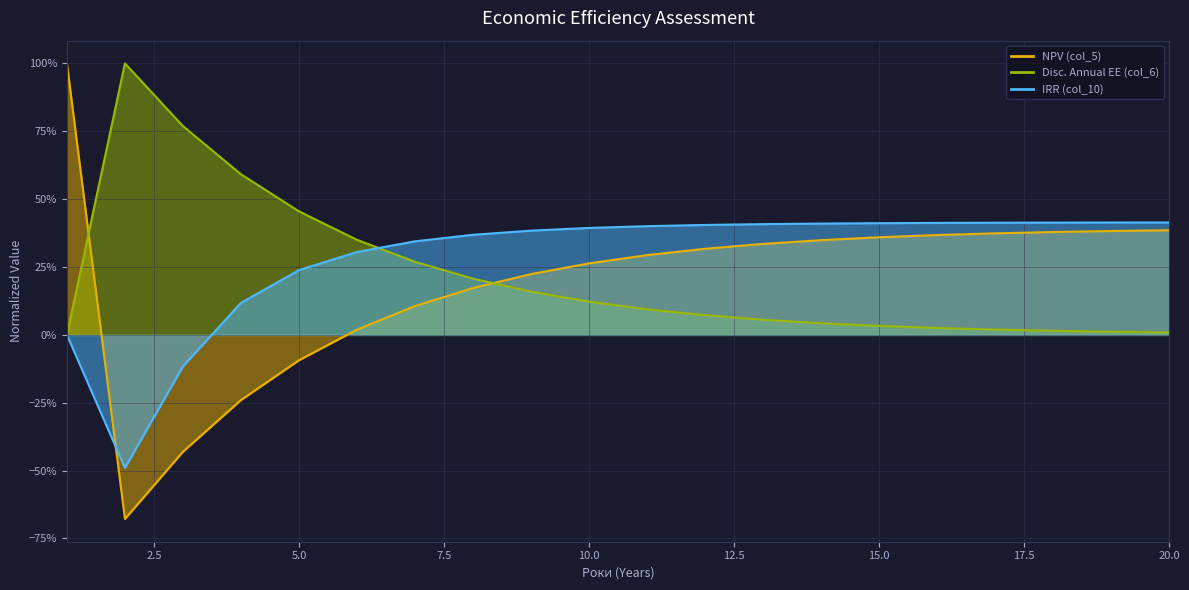

Reading right to left, transcribe all the data shown in this chart.

NPV (col_5): 20=0.4	19=0.4	18=0.4	17=0.4	16=0.4	15=0.4	14=0.3	13=0.3	12=0.3	11=0.3	10=0.3	9=0.2	8=0.2	7=0.1	6=0.0	5=-0.1	4=-0.2	3=-0.4	2=-0.7	1=1.0
Disc. Annual EE (col_6): 20=0.0	19=0.0	18=0.0	17=0.0	16=0.0	15=0.0	14=0.0	13=0.1	12=0.1	11=0.1	10=0.1	9=0.2	8=0.2	7=0.3	6=0.4	5=0.5	4=0.6	3=0.8	2=1.0	1=0.0
IRR (col_10): 20=0.4	19=0.4	18=0.4	17=0.4	16=0.4	15=0.4	14=0.4	13=0.4	12=0.4	11=0.4	10=0.4	9=0.4	8=0.4	7=0.3	6=0.3	5=0.2	4=0.1	3=-0.1	2=-0.5	1=0.0